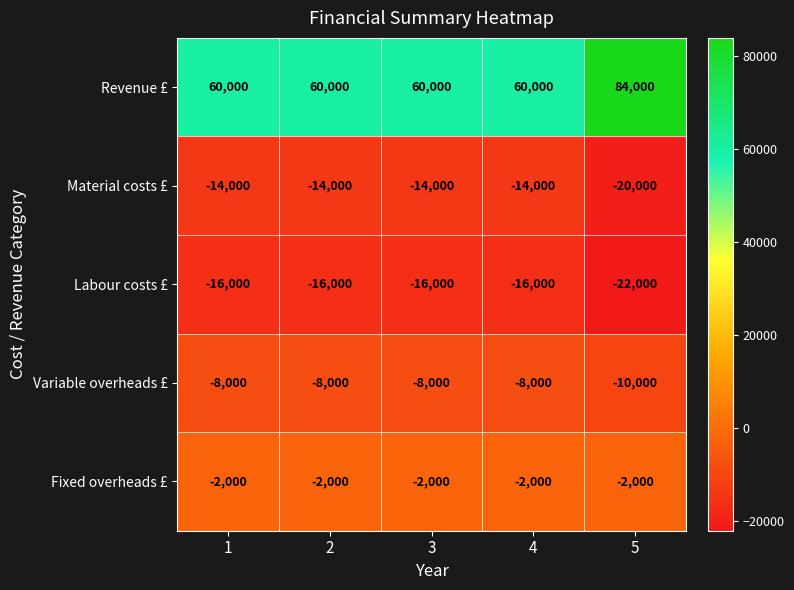

What value does the Material costs £ series have at 1?

-14000